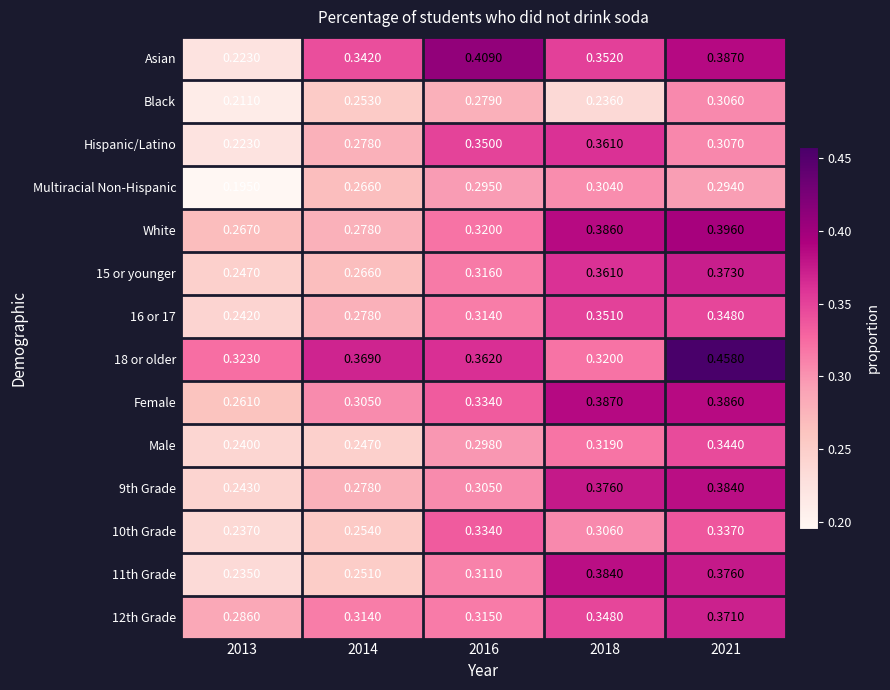

Between 2013 and 2021, which series saw the biggest shift?

Asian